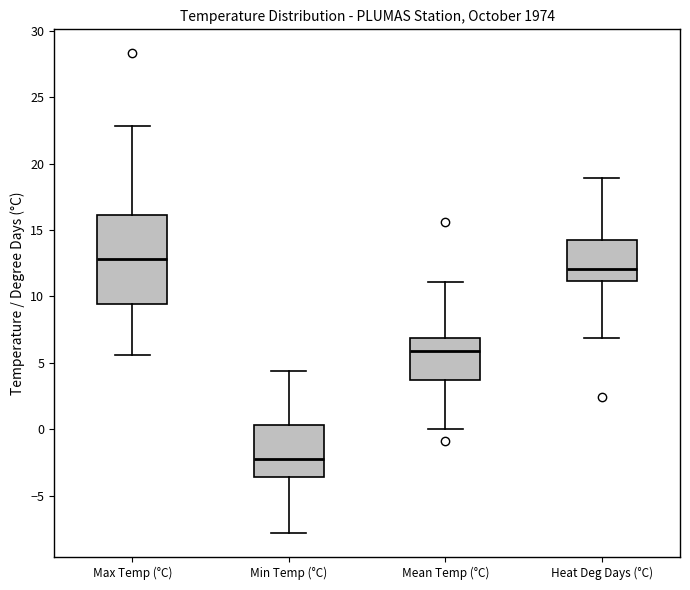

Comparing the boxes themselves (not the whiskers), which one is the tallest?

Max Temp (°C)